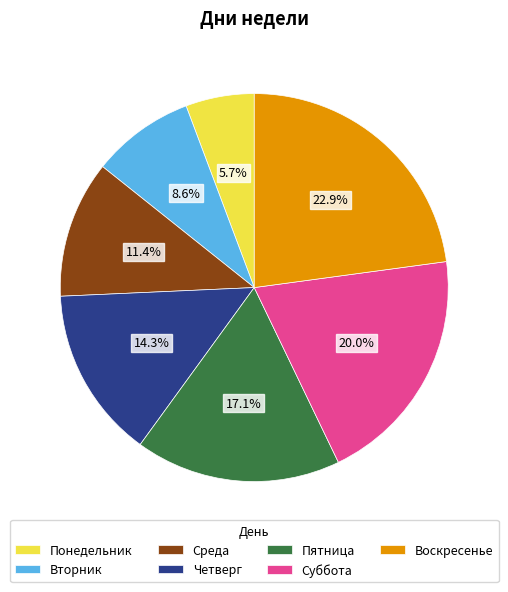

Rank the categories by value from highest to lowest.

Воскресенье, Суббота, Пятница, Четверг, Среда, Вторник, Понедельник